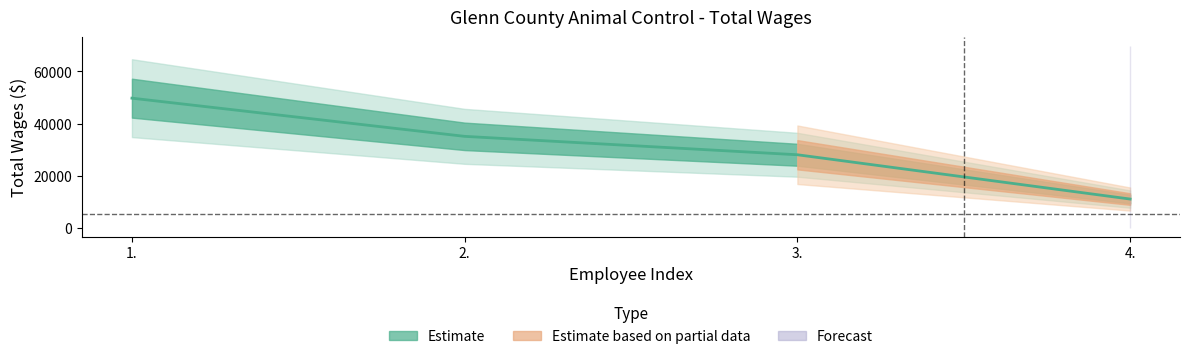

What is the ratio of the value at 3. to the value at 1.?

0.6